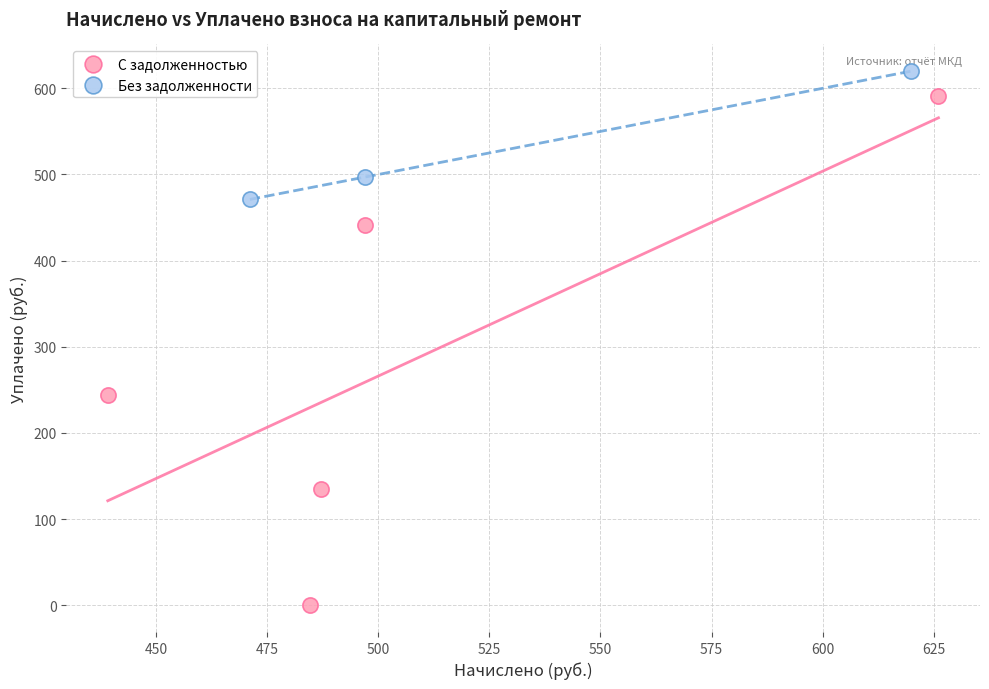

What are all the series names shown in the legend?

С задолженностью, Без задолженности